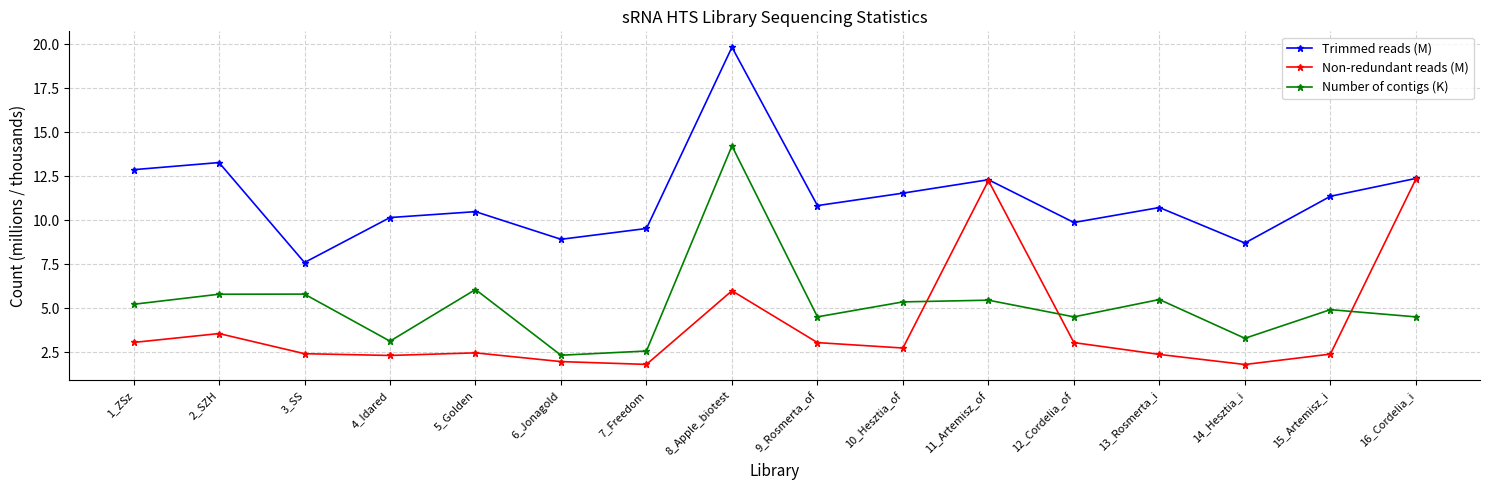

What is the spread (max minus min) of values at 15_Artemisz_i?

9.0